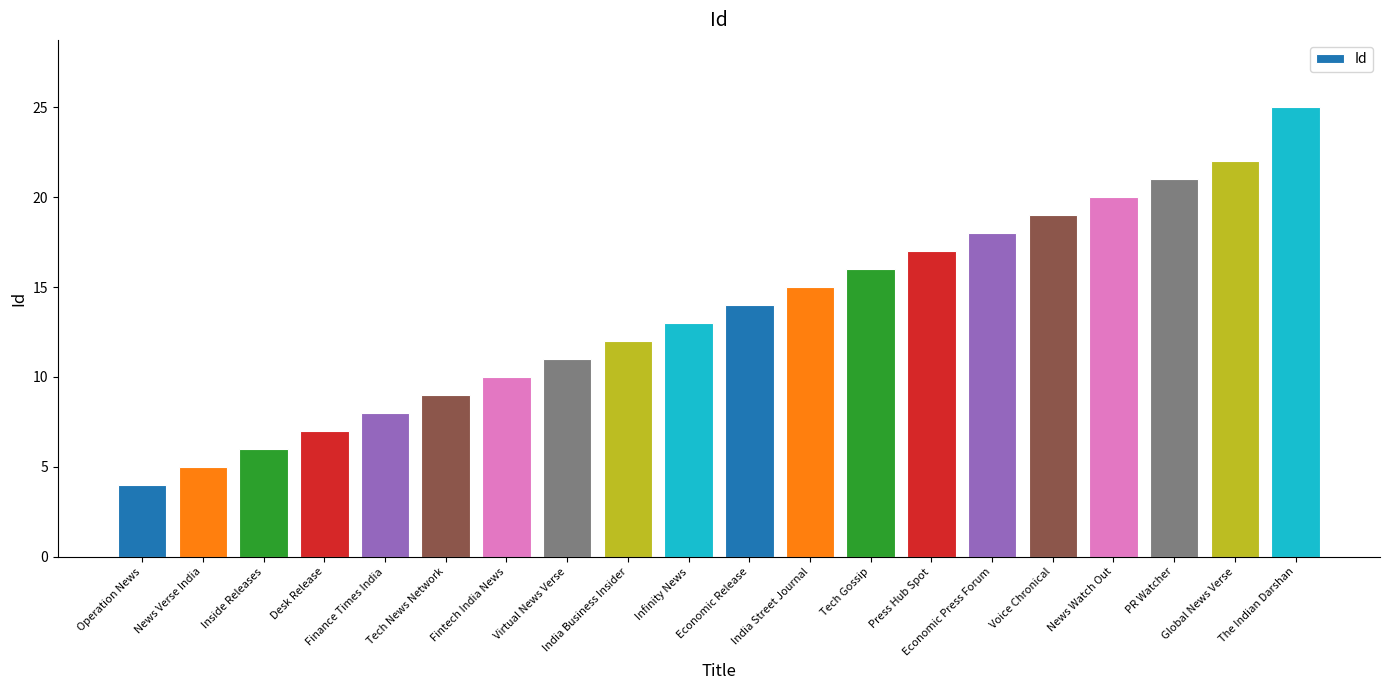

The chart shows a value of 7 at Global News Verse. True or false?

False